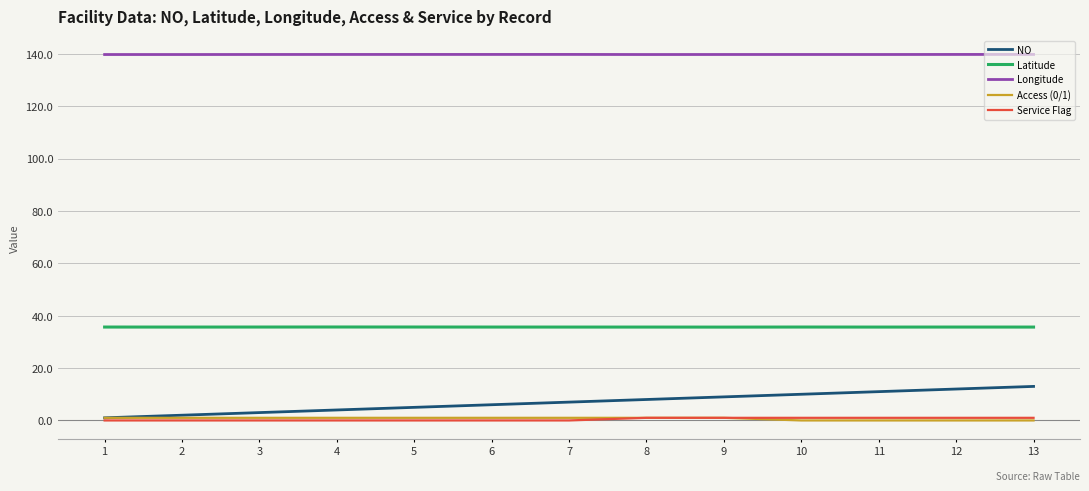

Is it true that Latitude equals 35.7 at 4?

True